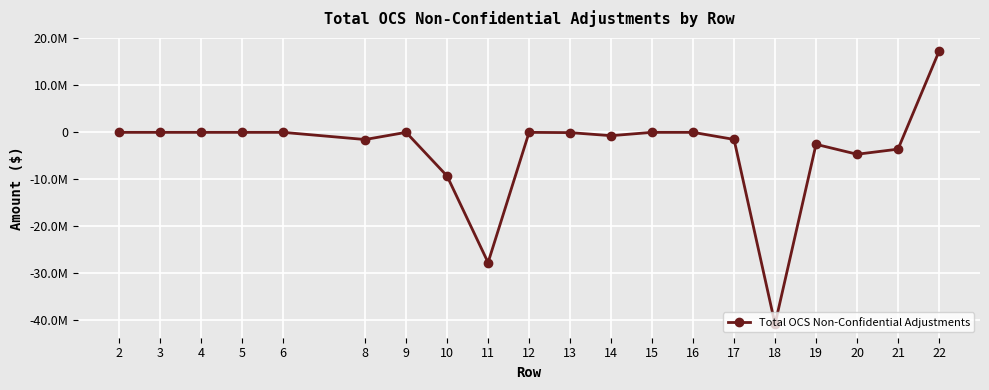

What value does the data have at 21?

-3571593.8